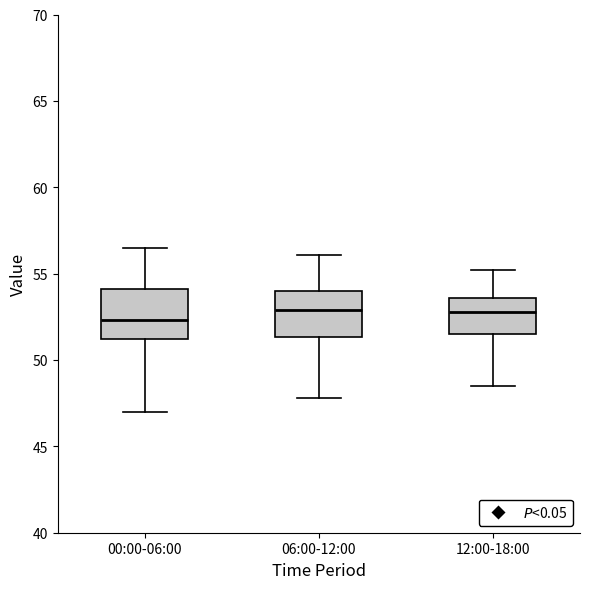

Where is the lower edge of the box for 06:00-12:00 on the y-axis? The values are not printed on the chart, so give them approximately, as read against the axis.

51.5